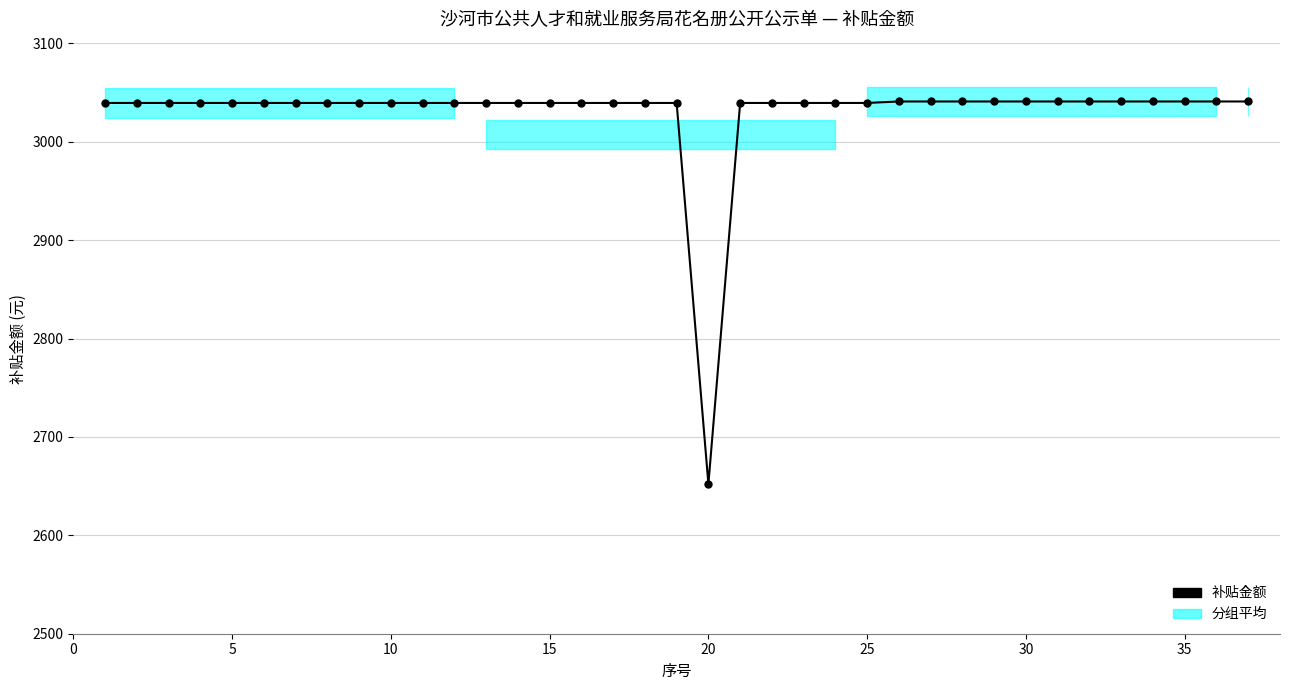

What is the average value?

3029.5